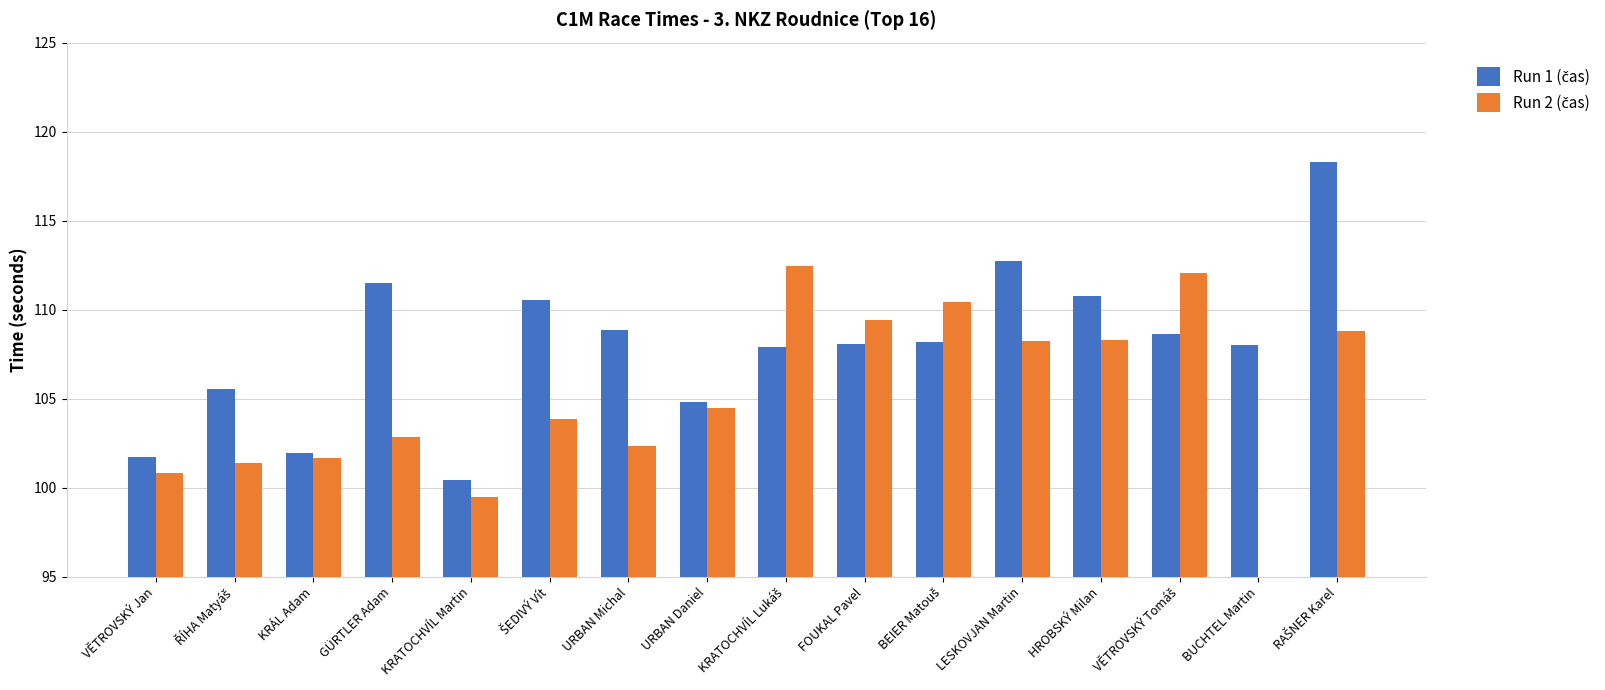

What are all the series names shown in the legend?

Run 1 (čas), Run 2 (čas)